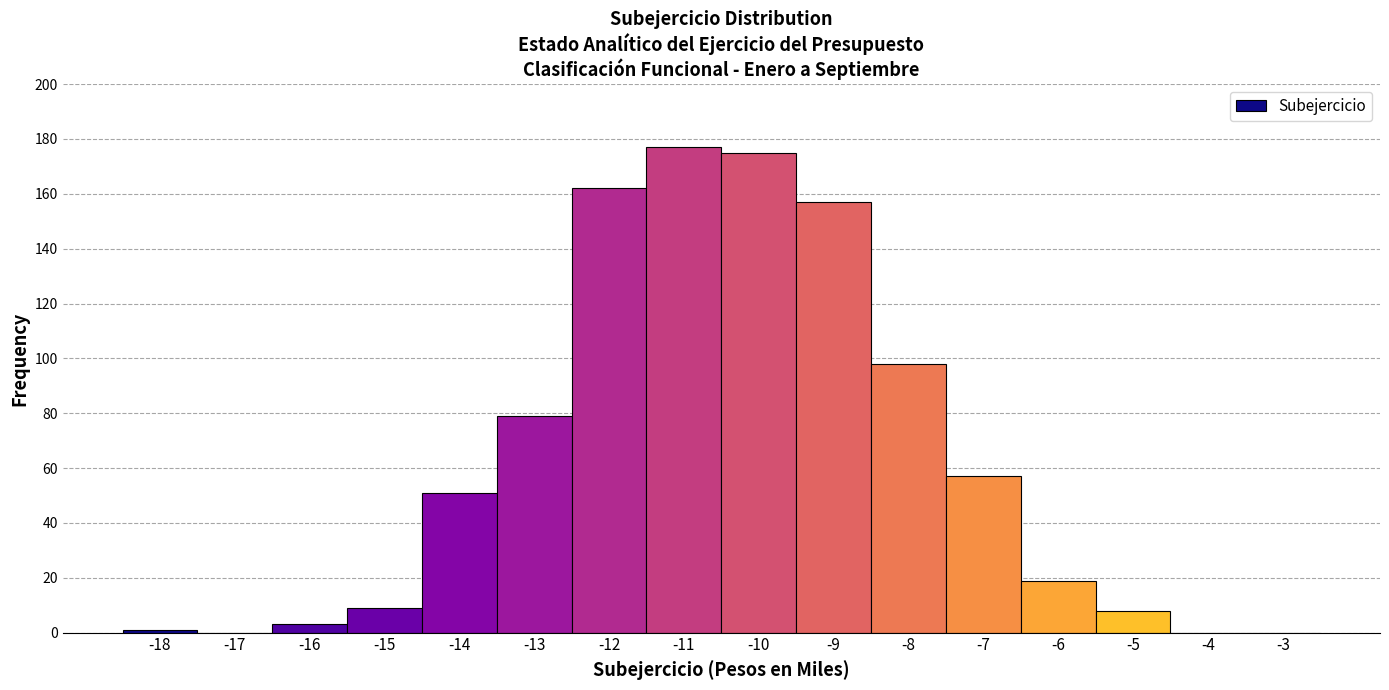

Reading left to right, transcribe this chart: for each bar, give the range it covers on the x-axis and its height. The values are not printed on the chart, so give them approximately, as read against the axis.

-18.5 to -17.5: under 2
-17.5 to -16.5: 0
-16.5 to -15.5: 4
-15.5 to -14.5: 10
-14.5 to -13.5: 52
-13.5 to -12.5: 80
-12.5 to -11.5: 162
-11.5 to -10.5: 178
-10.5 to -9.5: 176
-9.5 to -8.5: 158
-8.5 to -7.5: 98
-7.5 to -6.5: 58
-6.5 to -5.5: 20
-5.5 to -4.5: 8
-4.5 to -3.5: 0
-3.5 to -2.5: 0